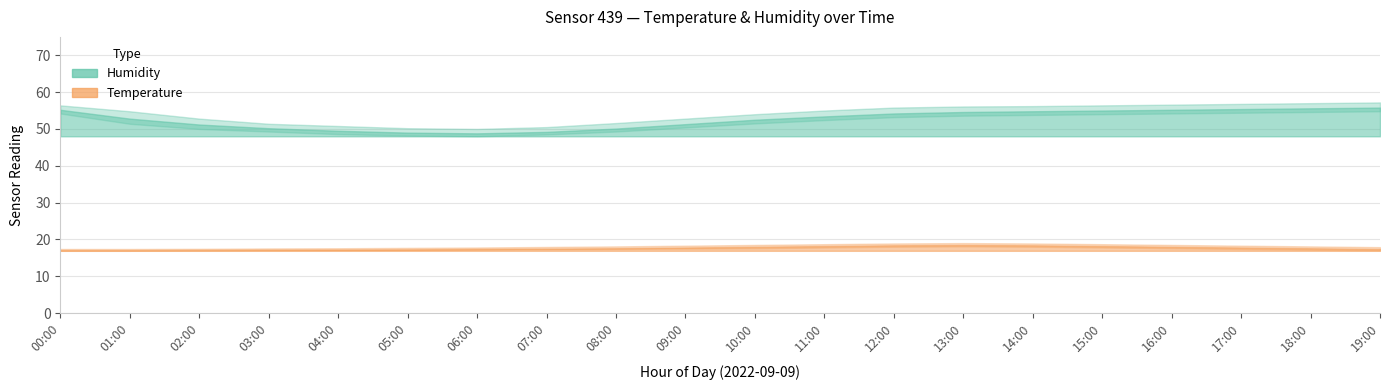

What is the label of the 19th point from the right?

01:00